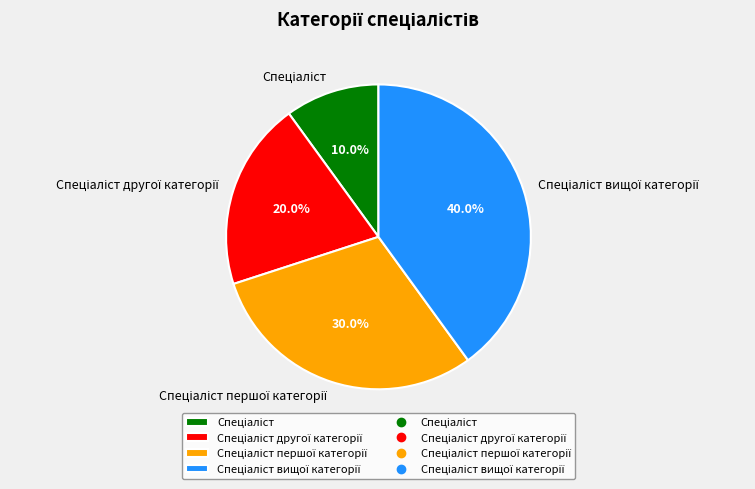

Does any single category account for the majority?

No